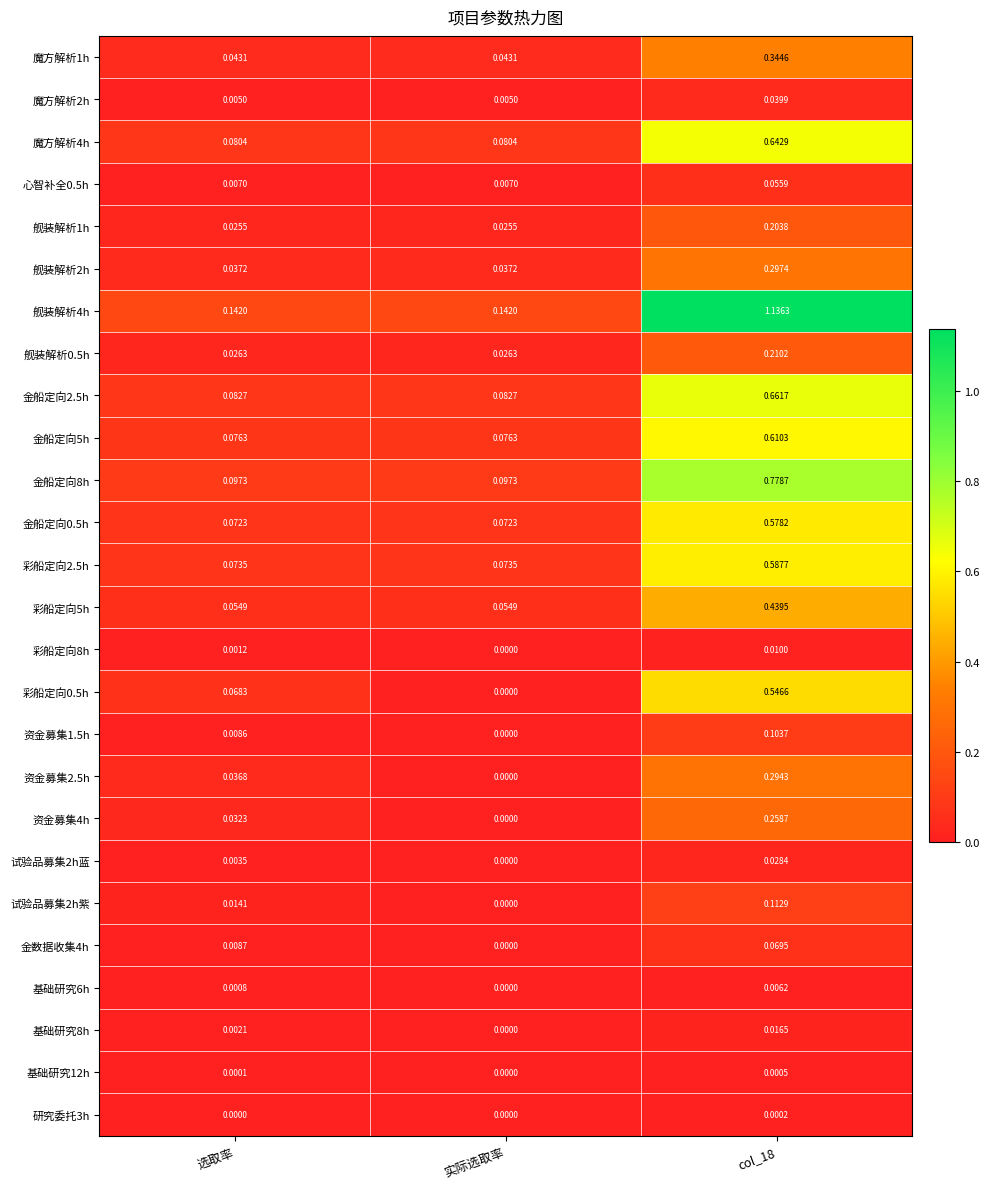

Is the value of 魔方解析2h at 实际选取率 greater than the value of 基础研究8h at col_18?

No